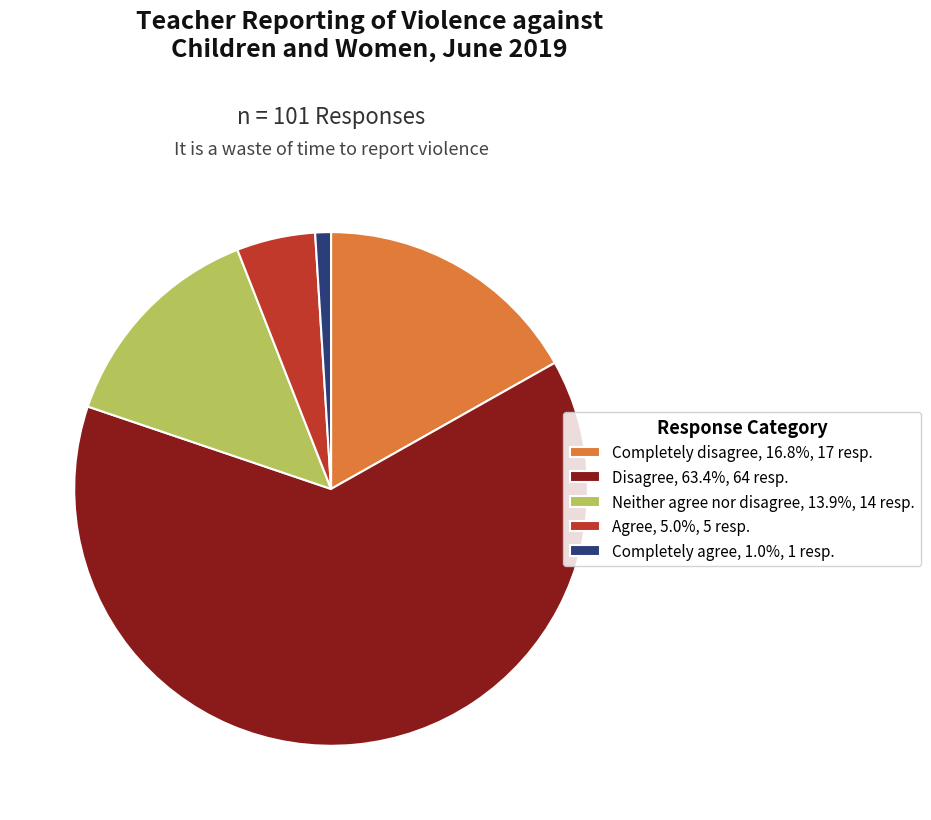

Rank the categories by value from highest to lowest.

Disagree, Completely disagree, Neither agree nor disagree, Agree, Completely agree